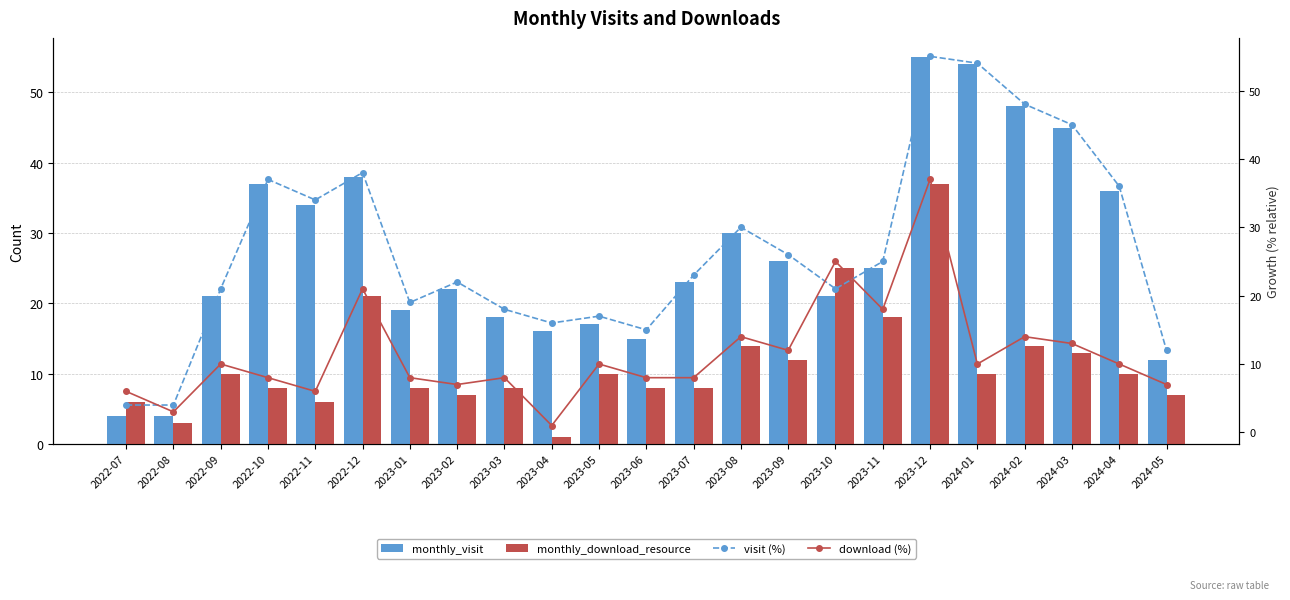

What are all the series names shown in the legend?

monthly_visit, monthly_download_resource, visit (%), download (%)